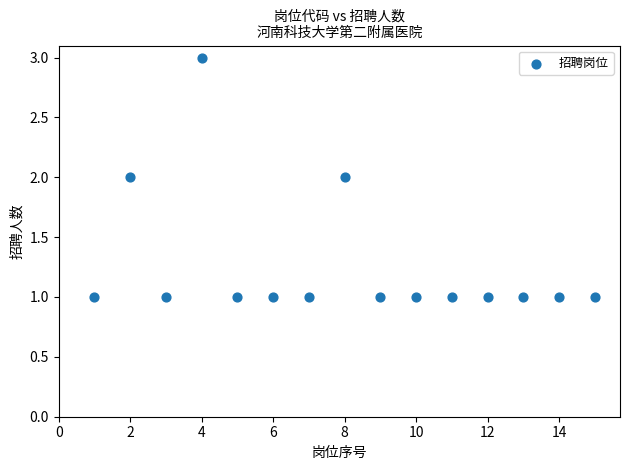

What is the range of X values (max minus min)?

14